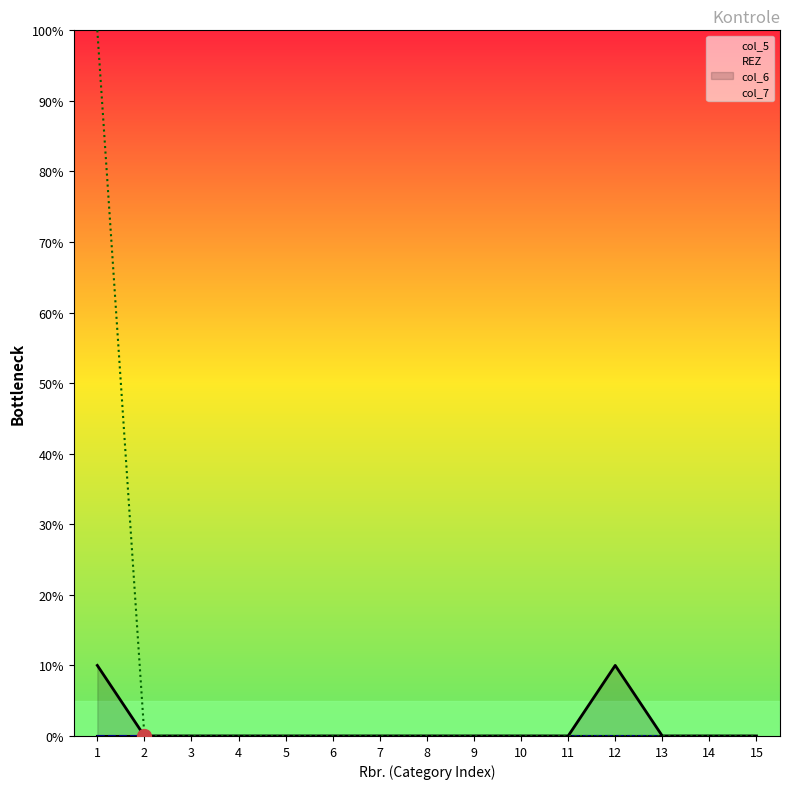

List the labels in order of col_6 value, largest first.

1, 12, 2, 3, 4, 5, 6, 7, 8, 9, 10, 11, 13, 14, 15